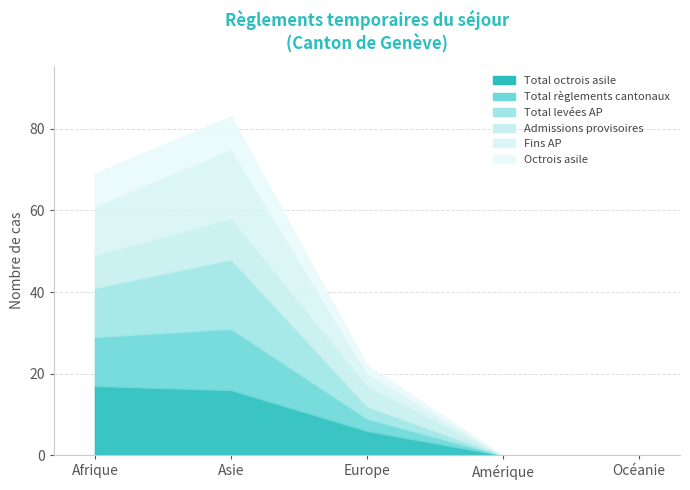

Is the value of Total règlements cantonaux at Asie greater than the value of Total octrois asile at Amérique?

Yes